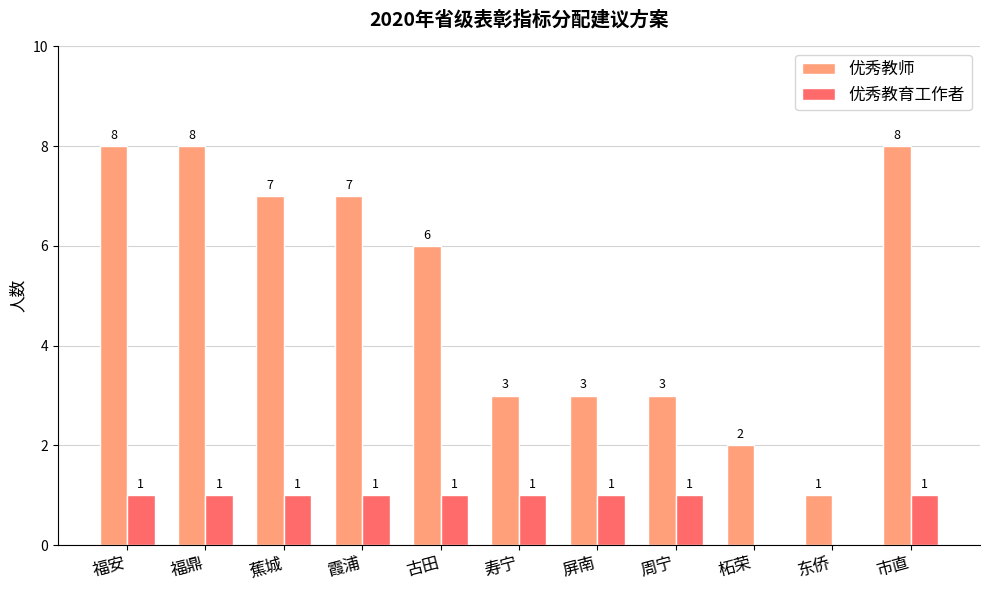

Which series has the largest total across all categories?

优秀教师